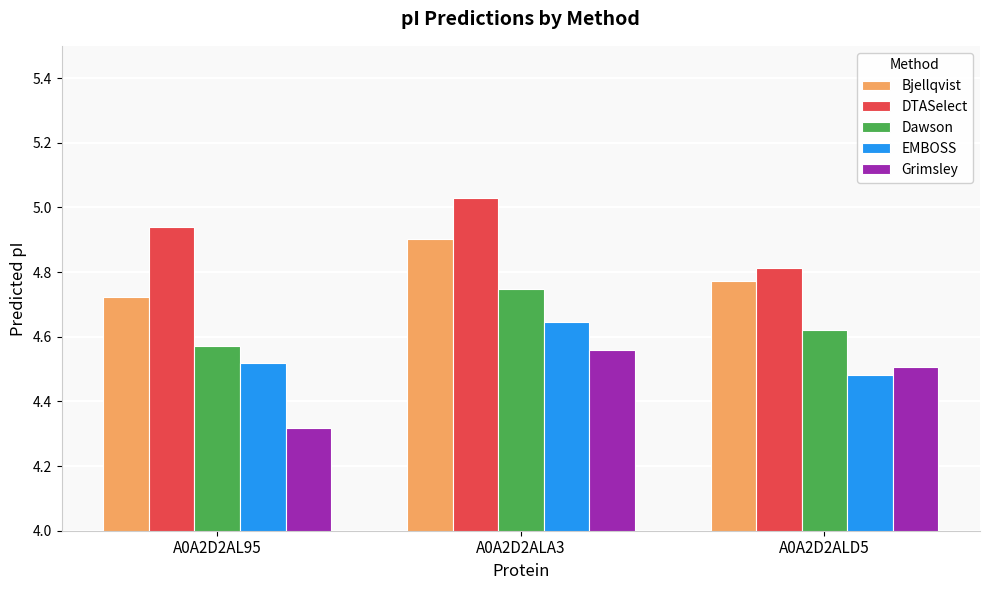

Count the Grimsley values in the range 4 to 5.

3